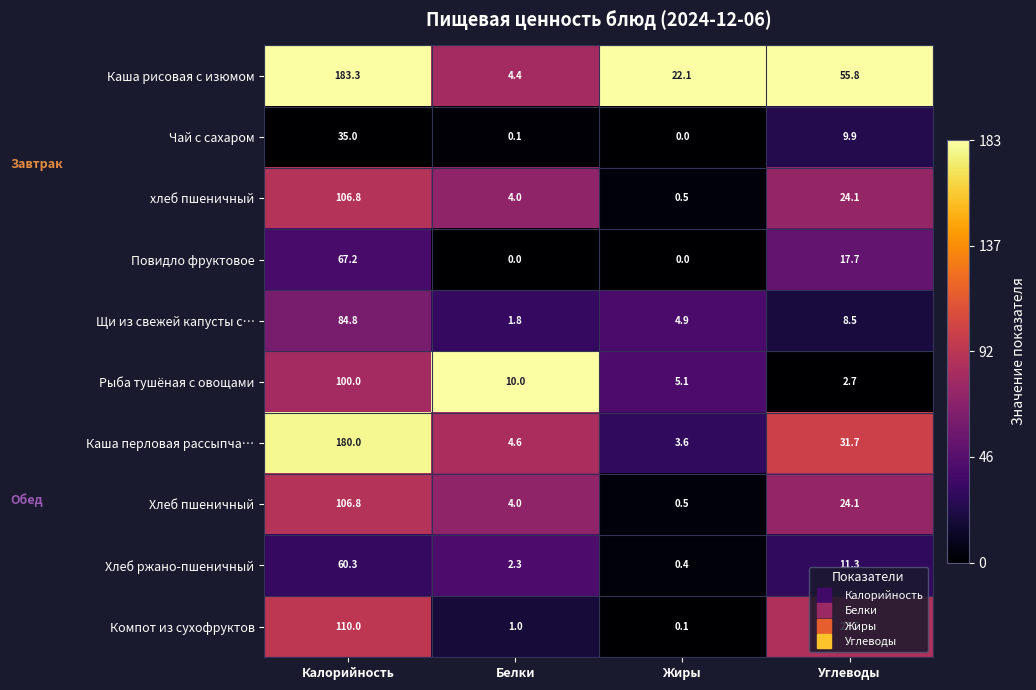

At how many categories does at least one series exceed 0?

4